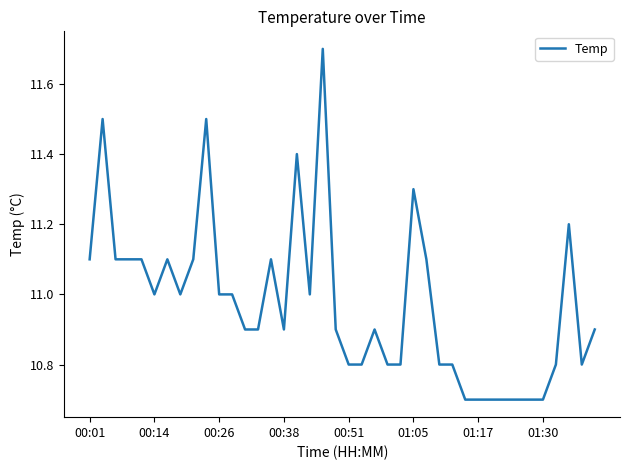

How many lines are shown in the chart?

1